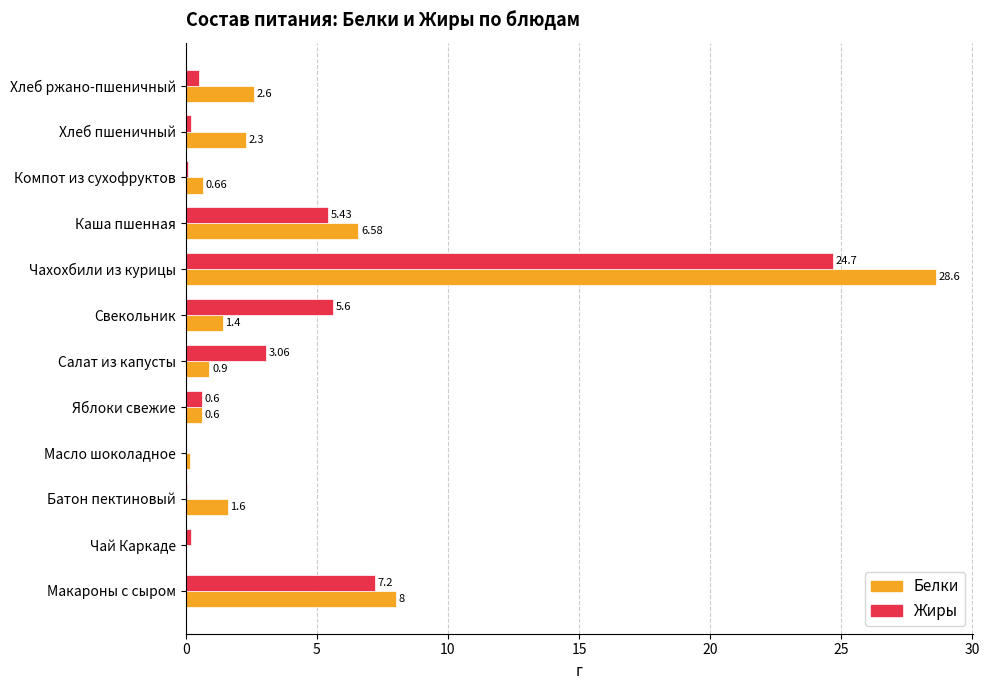

Between Чай Каркаде and Свекольник, which series saw the biggest shift?

Жиры